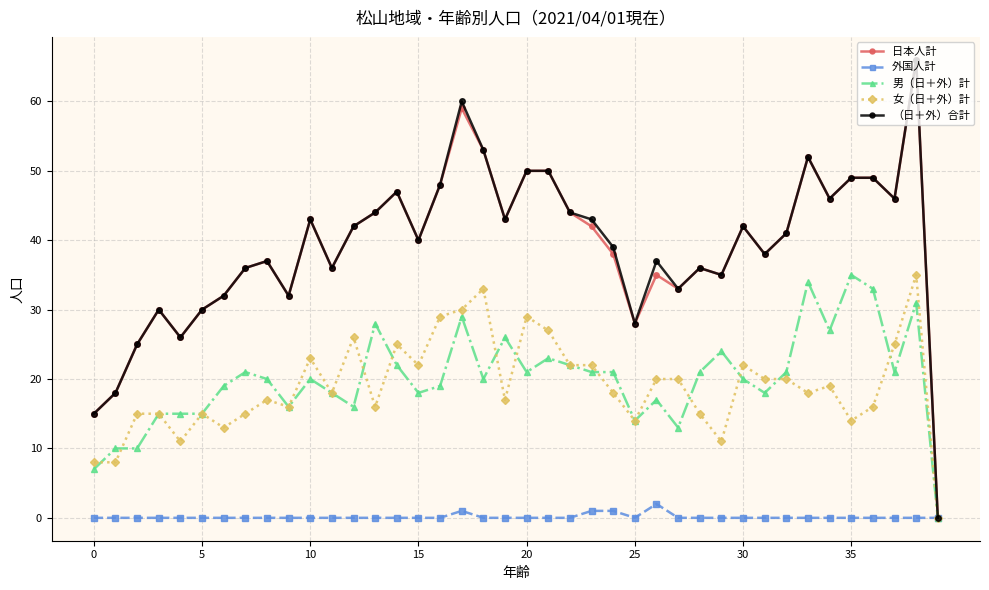

What is the greatest value displayed?

66